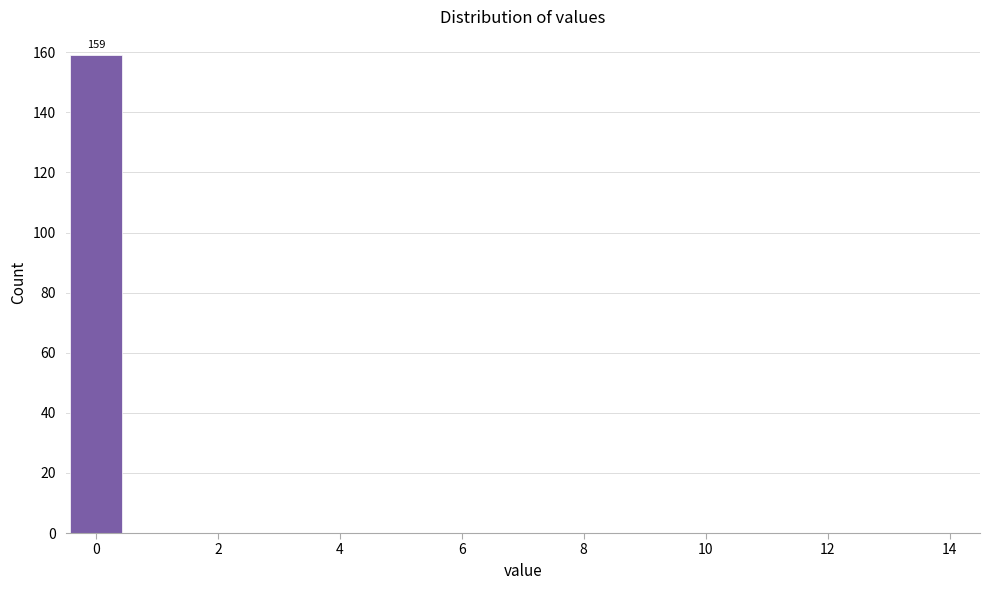

Over which range of the x-axis is the bar tallest?

-0.5 to 0.5